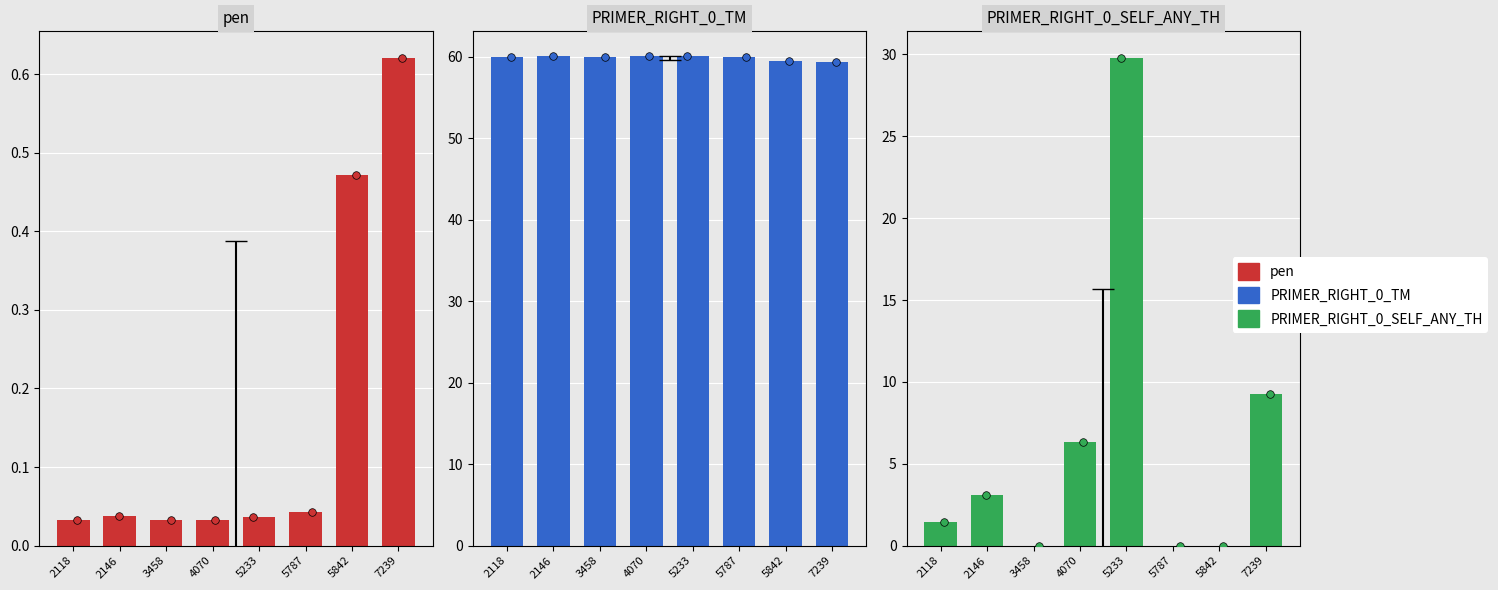

Which series contains the highest Y value?

PRIMER_RIGHT_0_TM